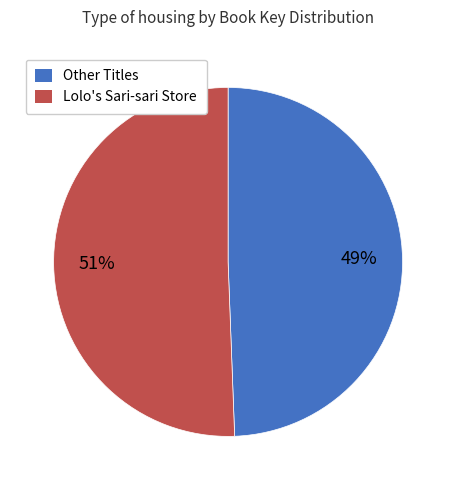

To the nearest percent, what is the average slice percentage?

50%